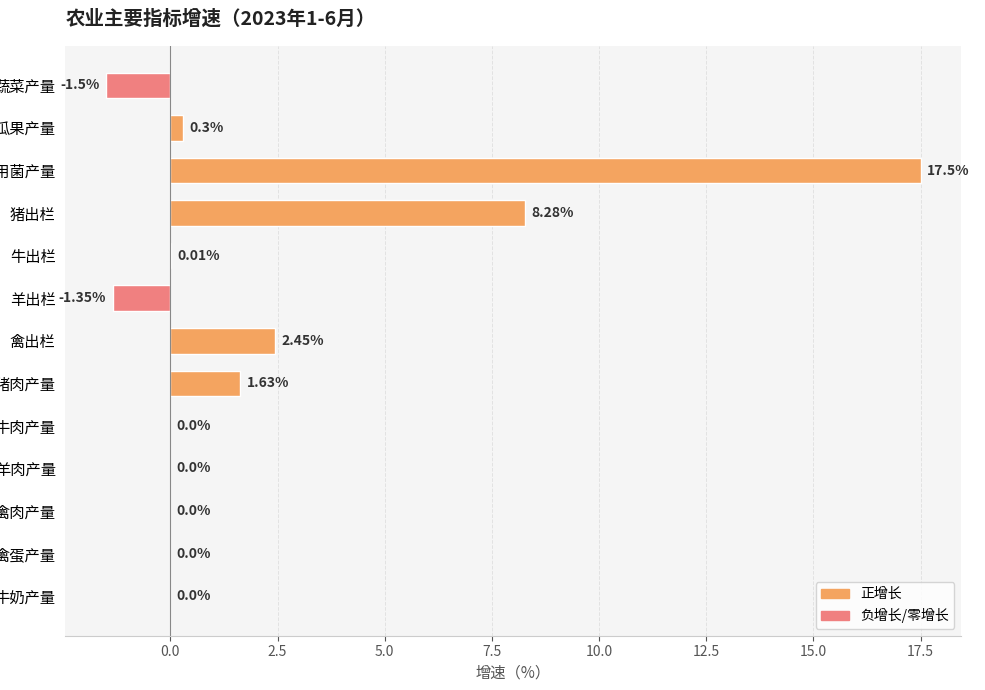

Count the number of data series in this chart.

1